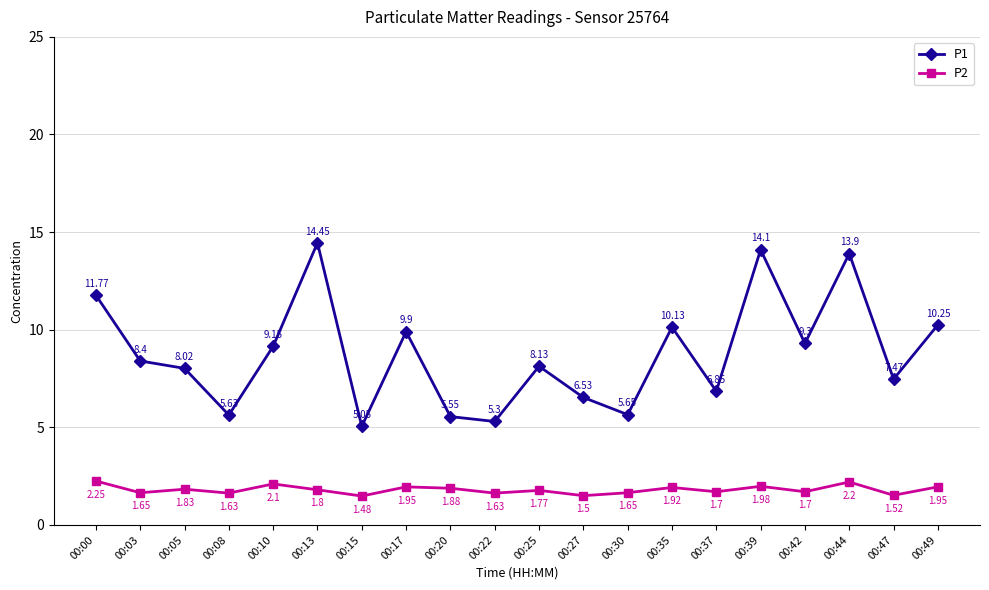

How many lines are shown in the chart?

2